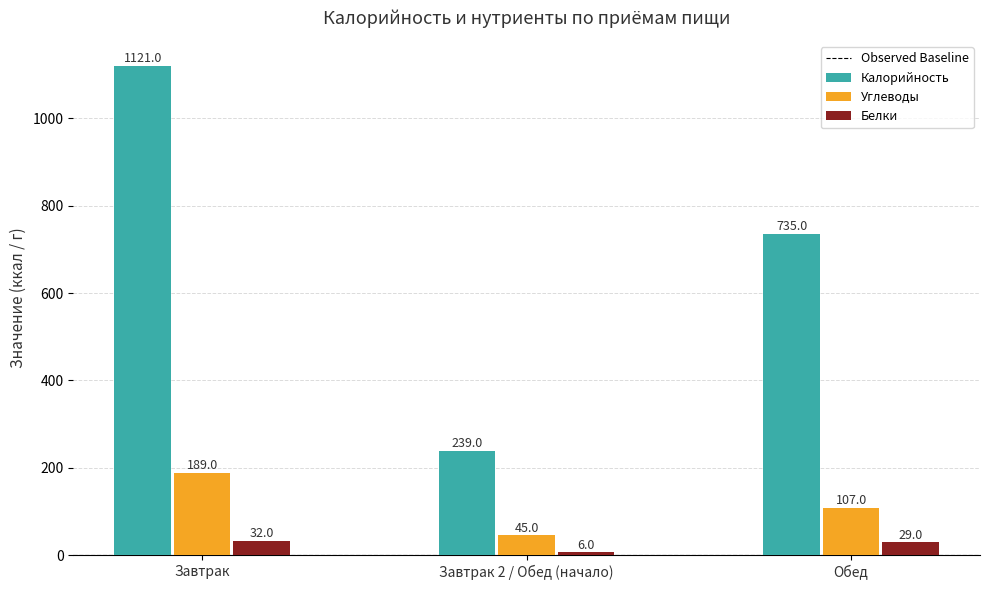

List the series in order of their peak value, lowest first.

Белки, Углеводы, Калорийность